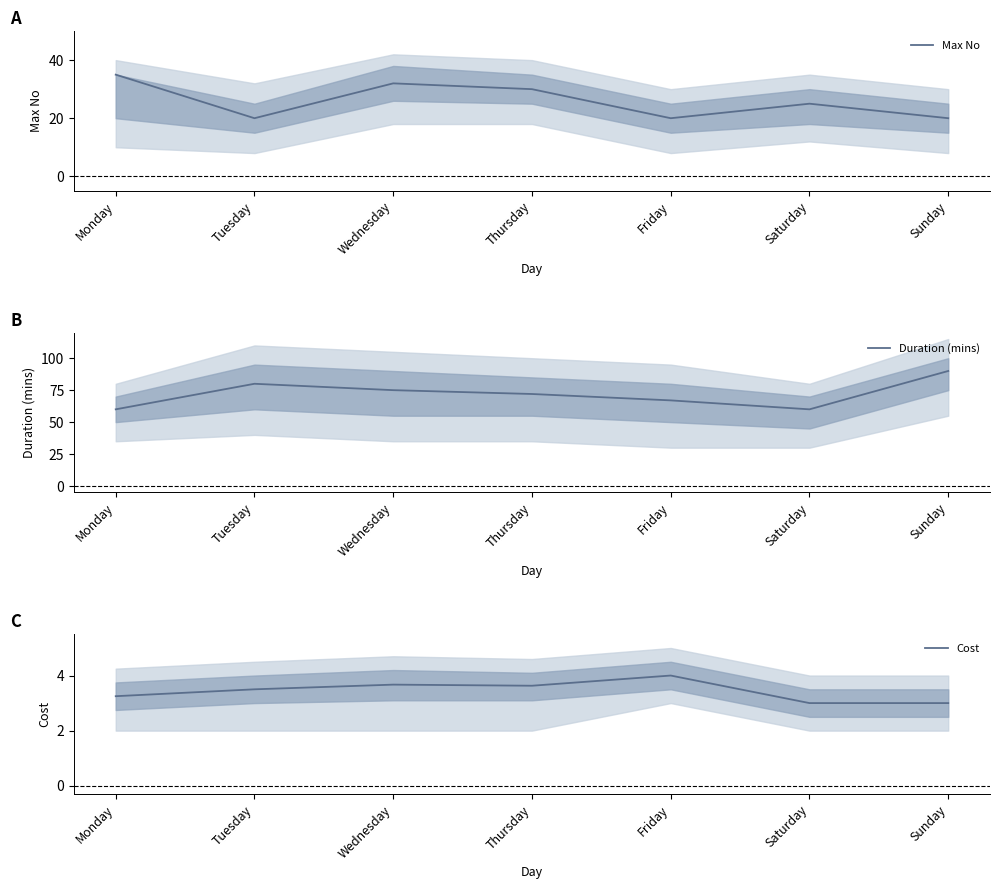

What is the value of the Duration (mins) point at the 4th from the left?

72.0